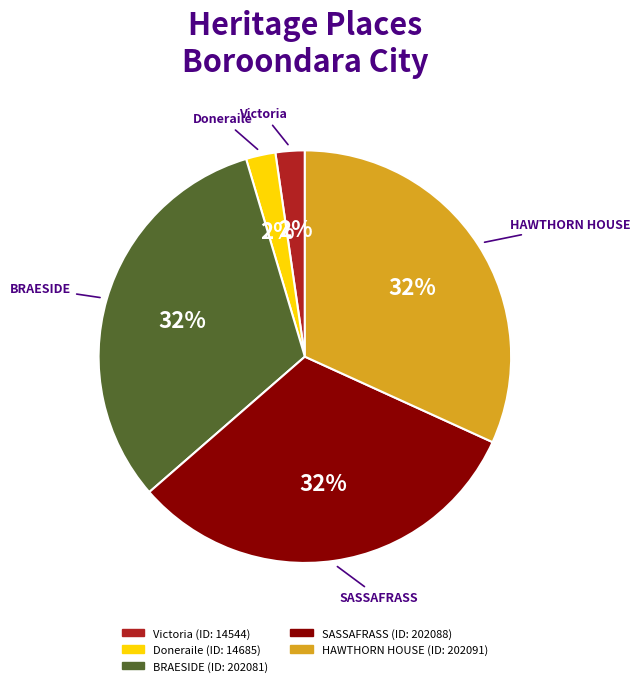

To the nearest percent, what is the combined percentage of BRAESIDE and Doneraile?

34%